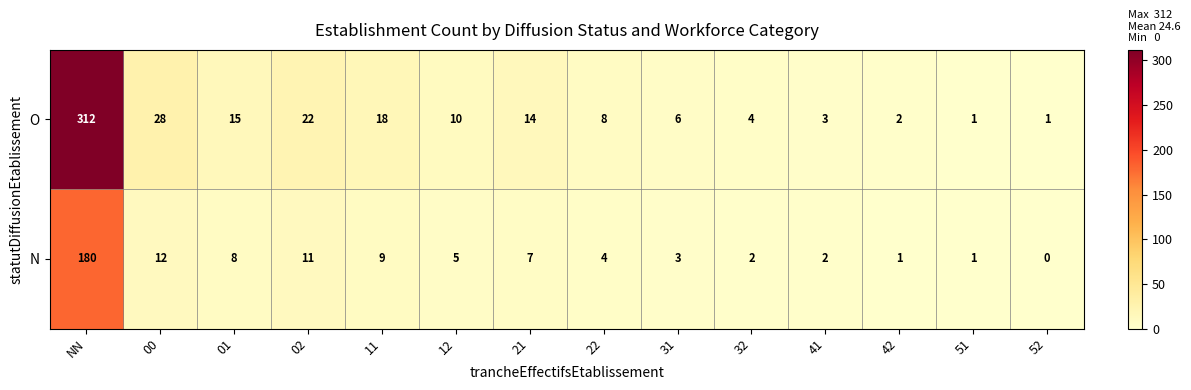

How many distinct data groups are displayed?

2